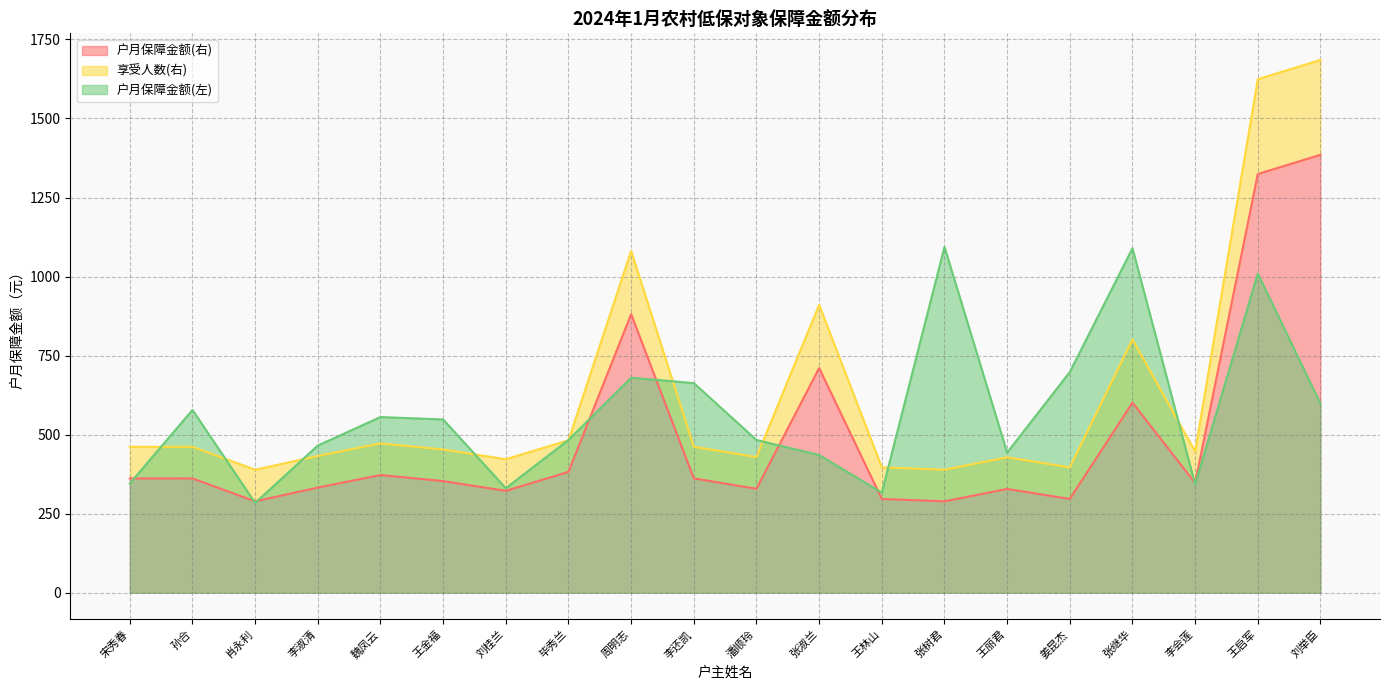

Does the chart have visible grid lines?

Yes